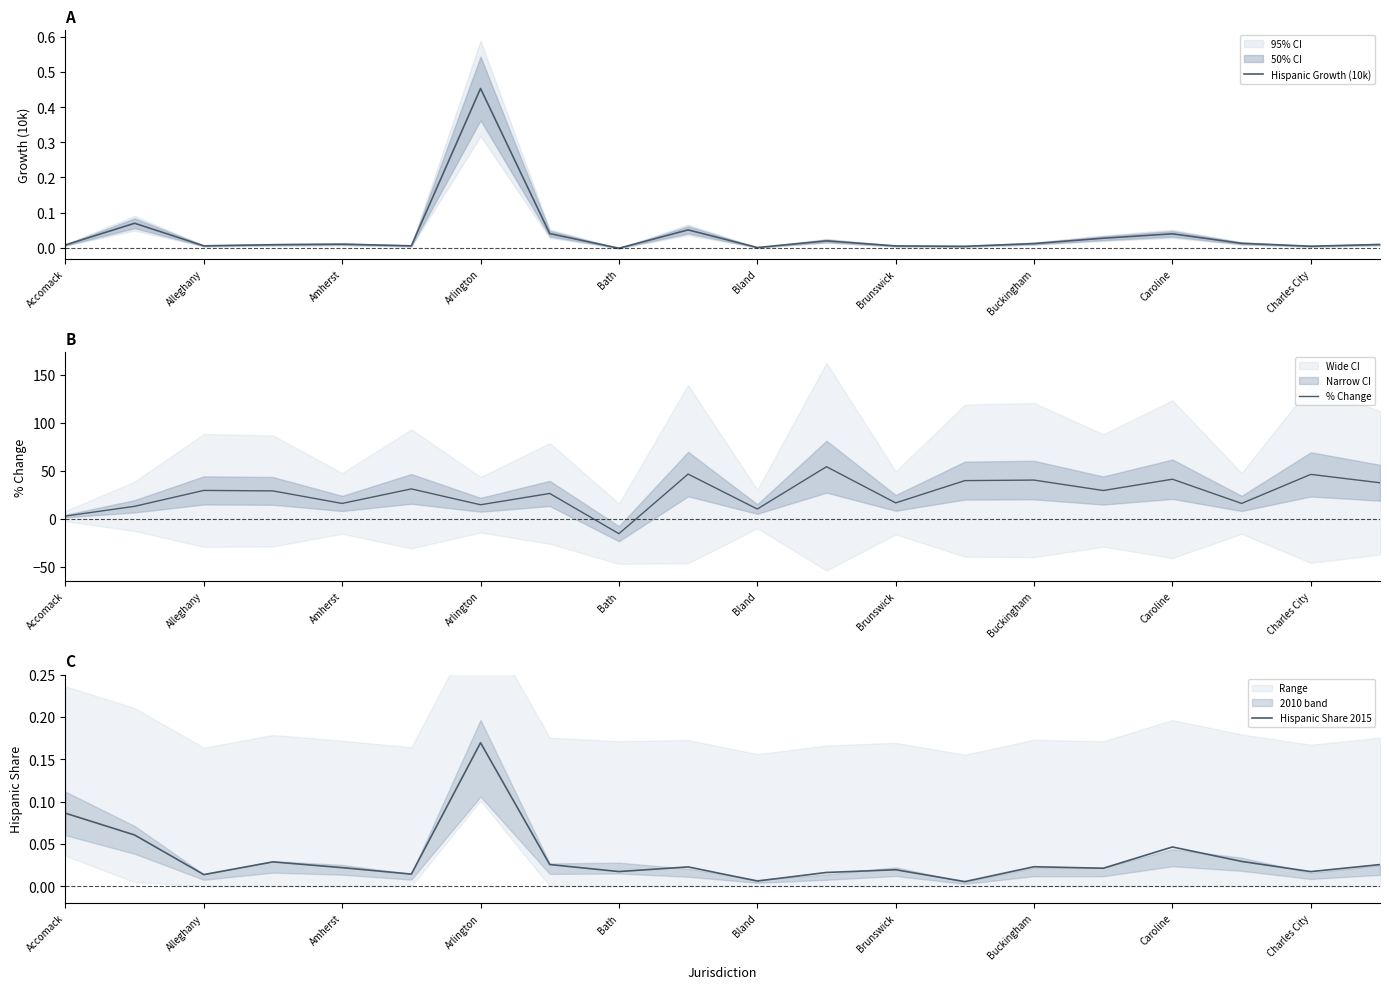

At how many categories does at least one series exceed 49?

1